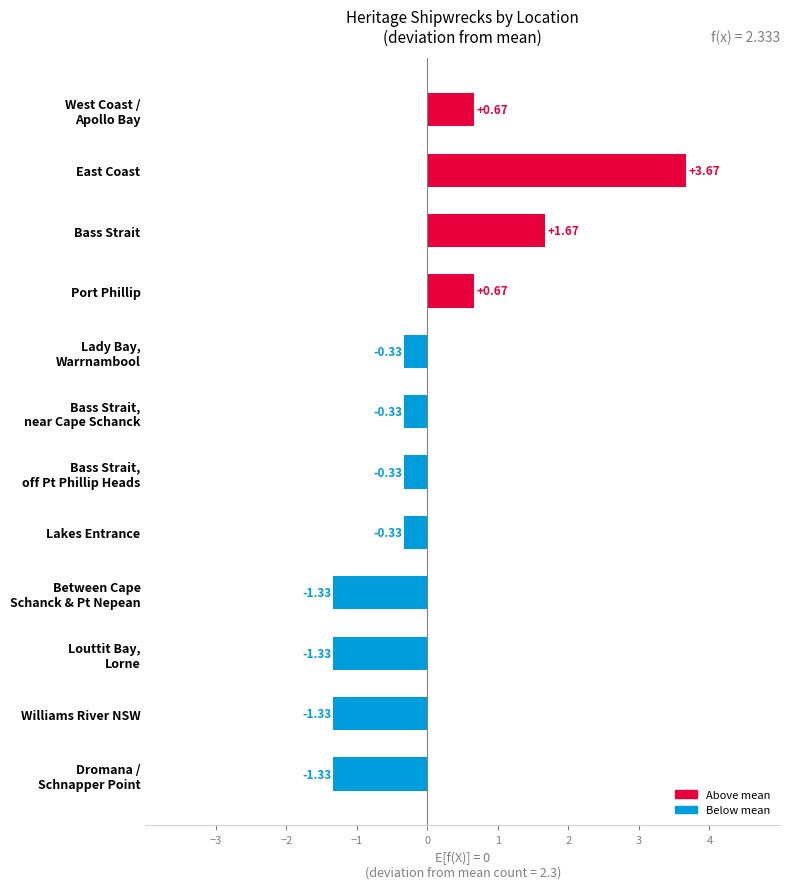

What is the difference between the maximum and second lowest values?

5.0